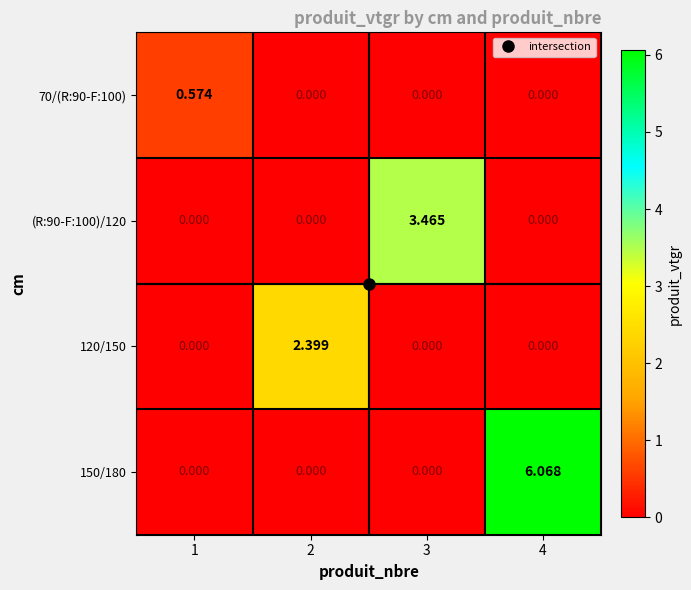

At how many categories does at least one series exceed 4?

1